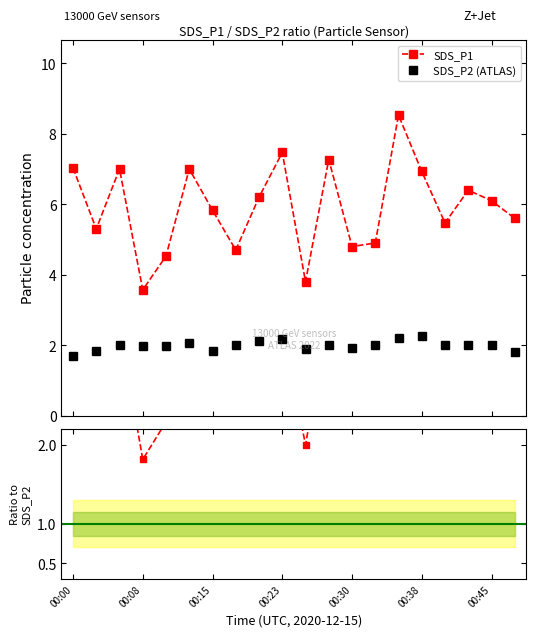

What is the total value across all series at 16?

10.2